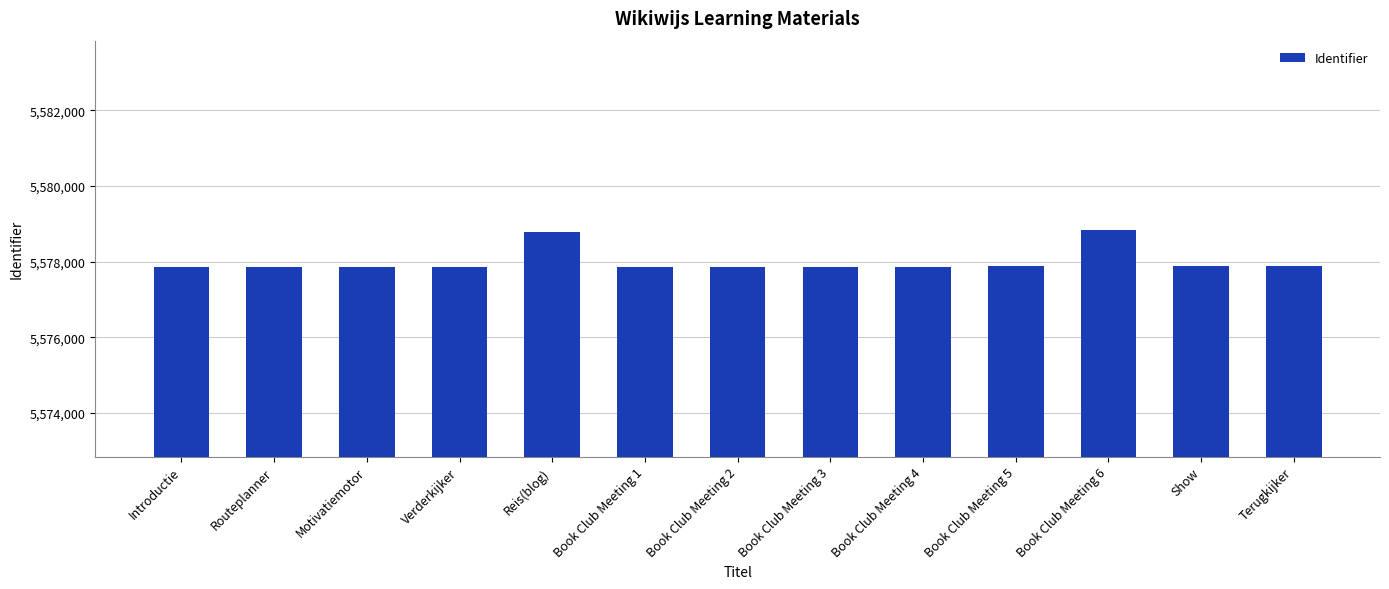

The chart shows a value of 5577866 at Book Club Meeting 3. True or false?

True